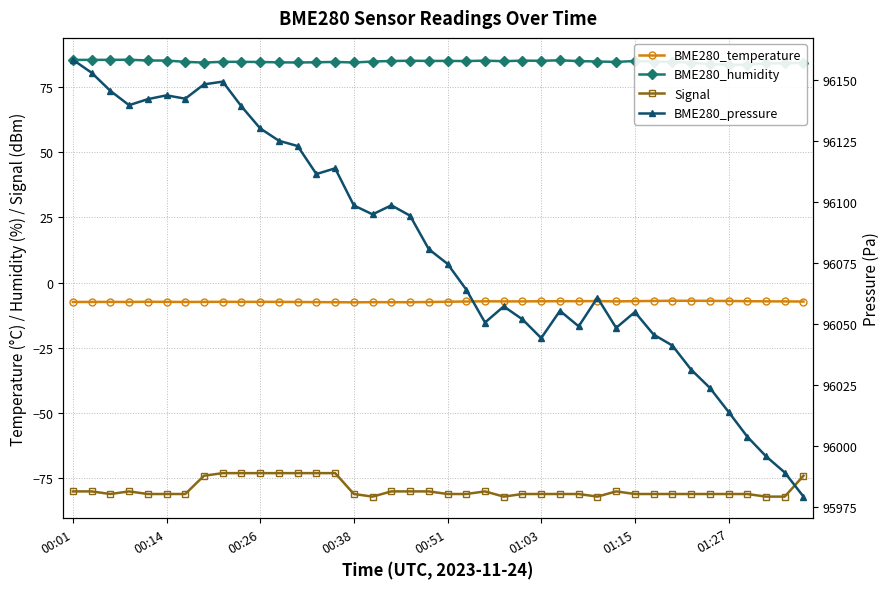

True or false: BME280_temperature and Signal cross at least once.

False